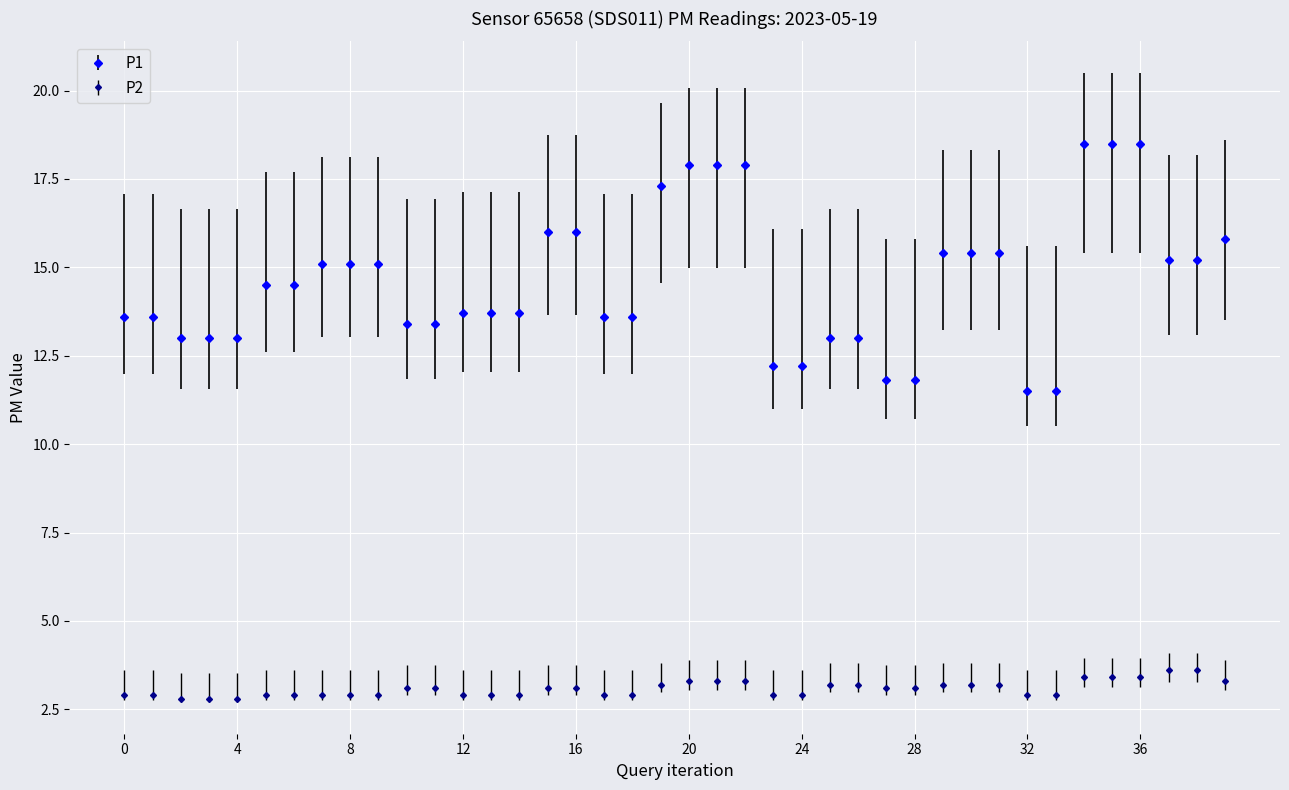

What is the maximum value shown in the chart?

18.5